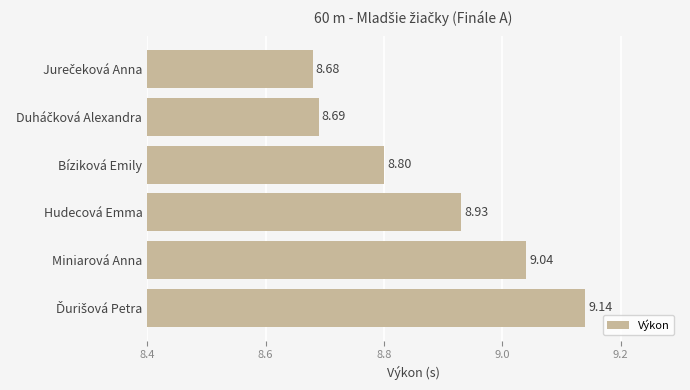

What is the ratio of the value at Bíziková Emily to the value at Hudecová Emma?

1.0